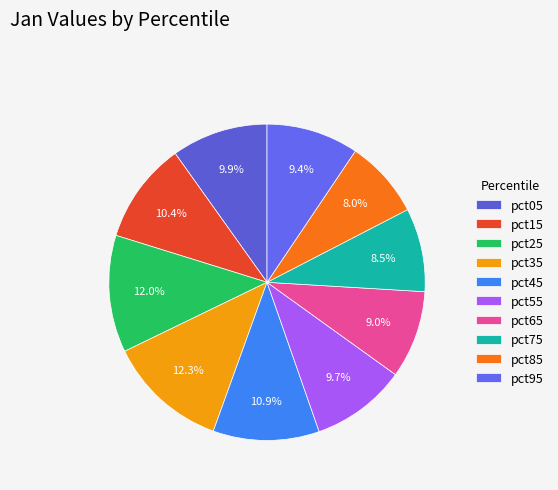

Which slice is the smallest?

pct85